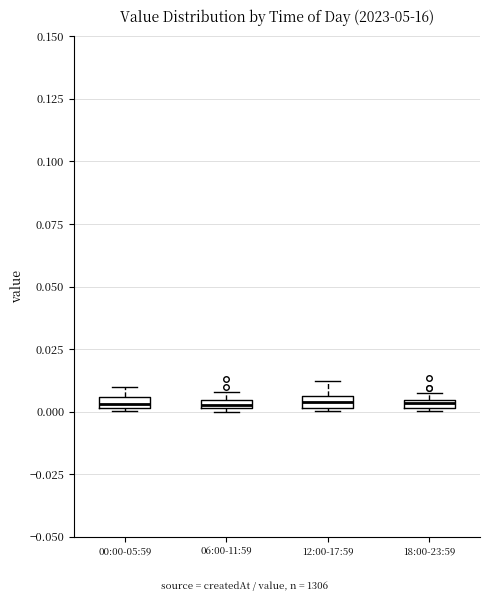

Where is the upper edge of the box for 18:00-23:59 on the y-axis? The values are not printed on the chart, so give them approximately, as read against the axis.

0.005